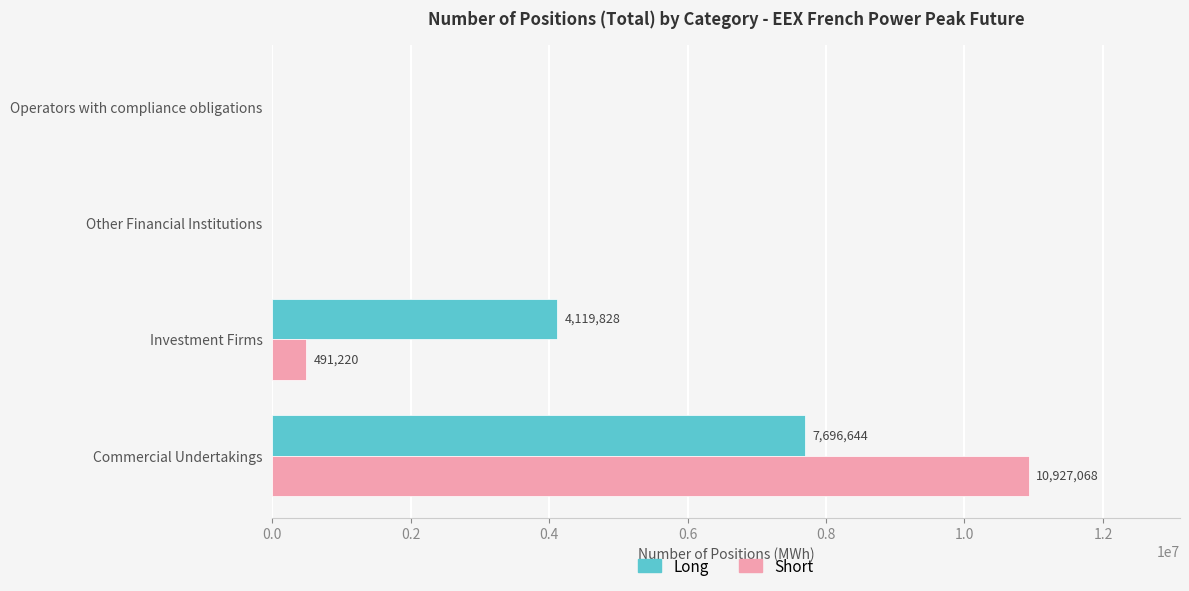

What value does the Short series have at Investment Firms, to the nearest 100?

491200